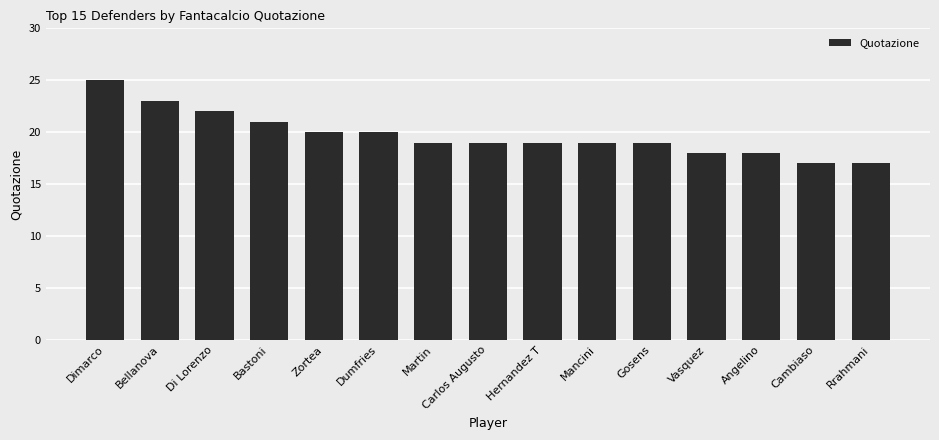

What is the smallest value displayed?

17